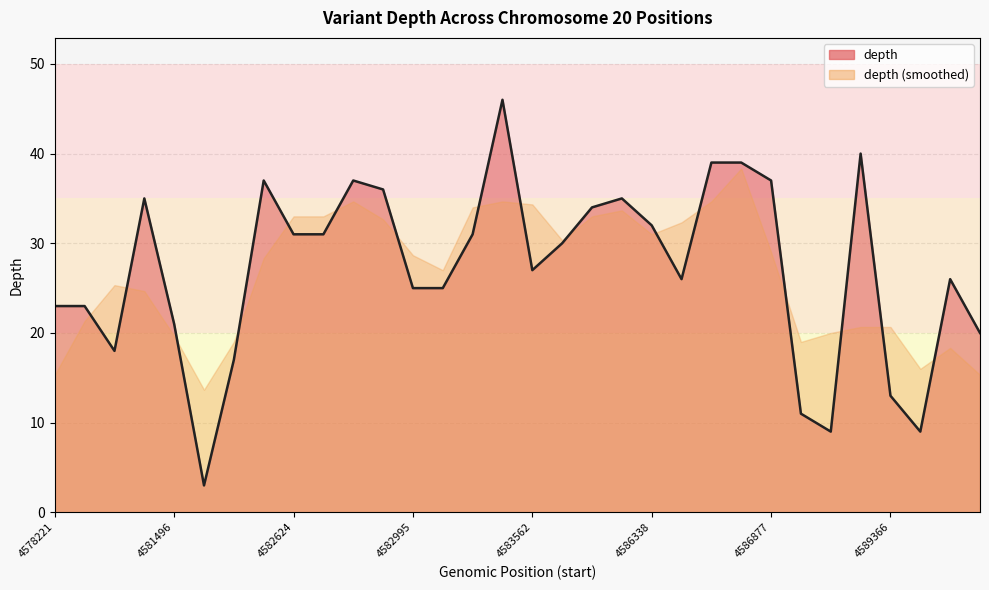

What is the average value?

27